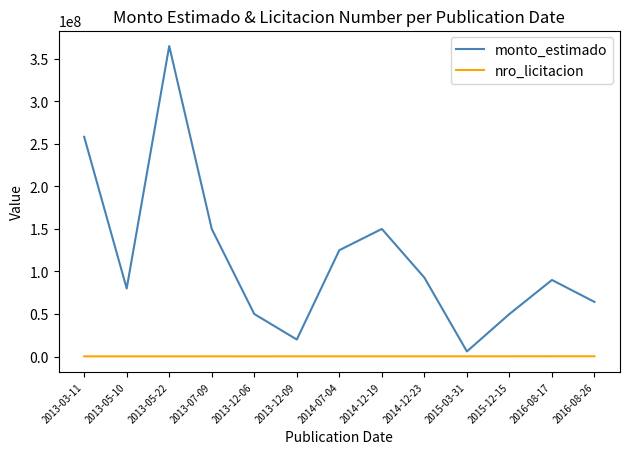

In monto_estimado, how many points are lower than both neighbors (excluding endpoints)?

3